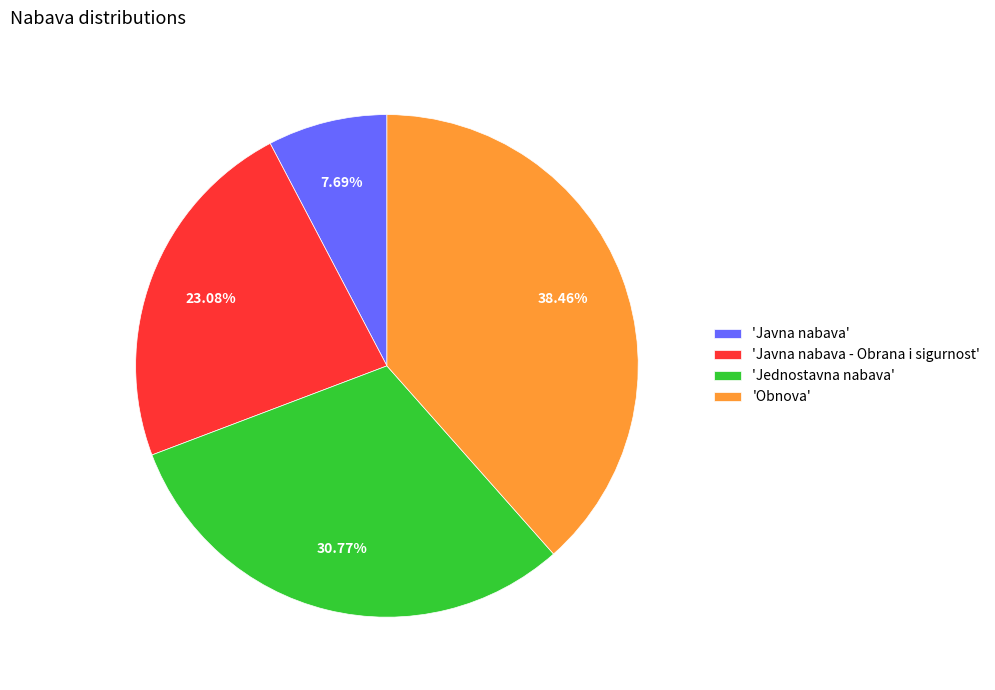

Which slice is the smallest?

'Javna nabava'